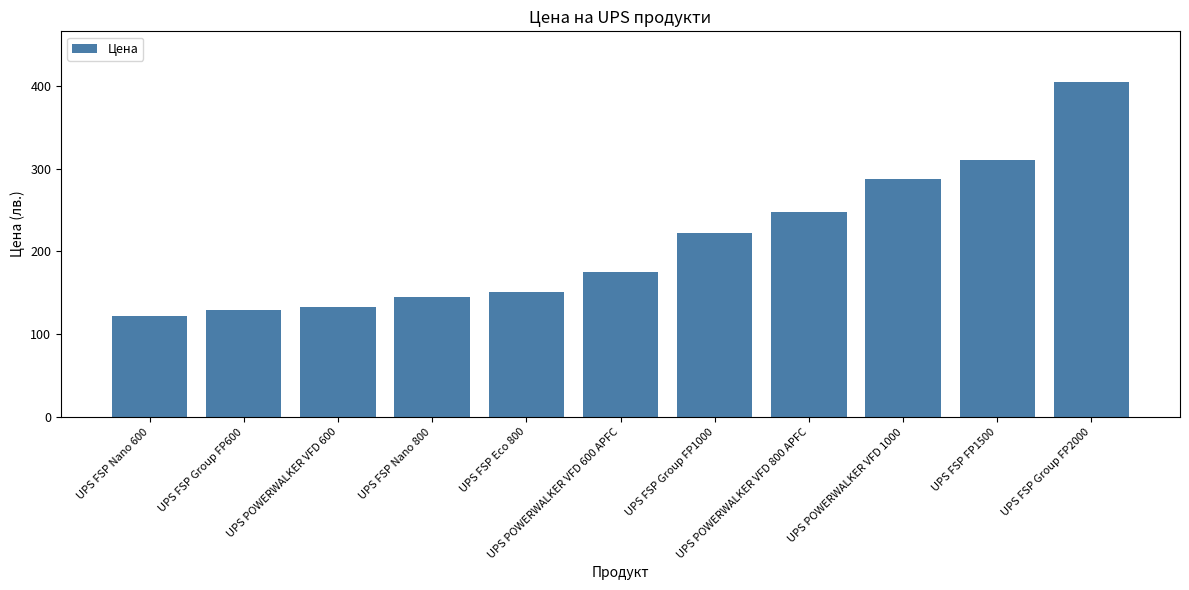

What position from the right is UPS FSP Nano 600?

11